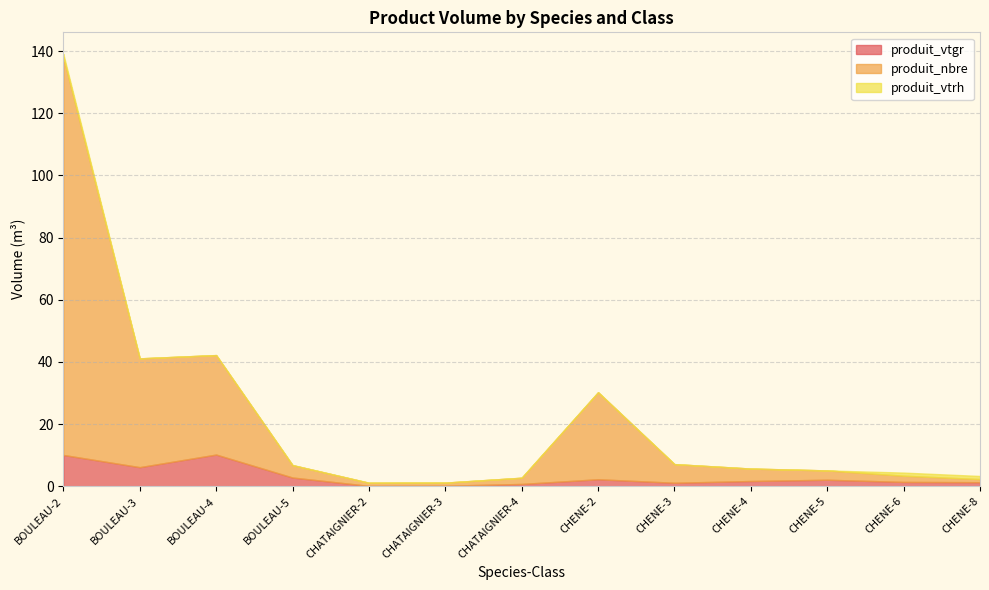

Rank the categories by produit_vtgr value from lowest to highest.

CHATAIGNIER-2, CHATAIGNIER-3, CHATAIGNIER-4, CHENE-3, CHENE-8, CHENE-6, CHENE-4, CHENE-5, CHENE-2, BOULEAU-5, BOULEAU-3, BOULEAU-2, BOULEAU-4